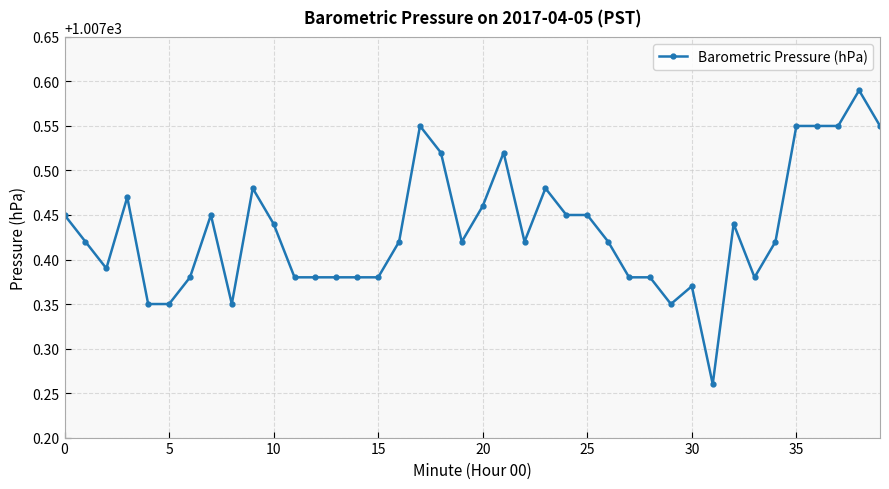

Count the values in the range 1007 to 1008.

40